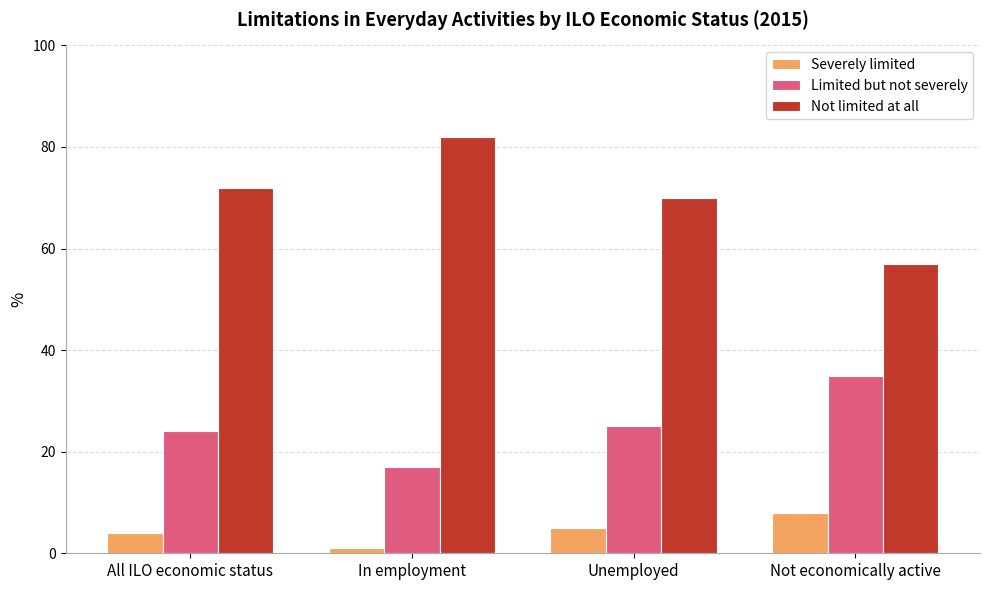

How many data points does each series have?

4